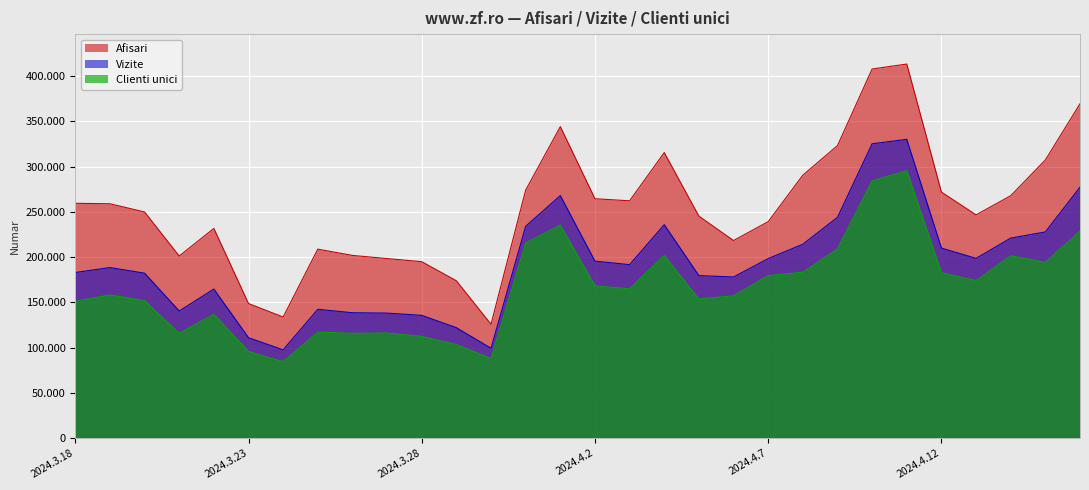

Where does the Afisari series first go above 258934?

2024.3.18